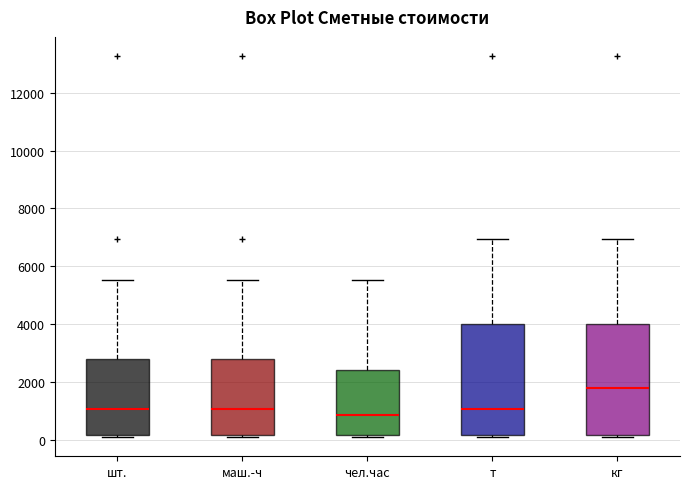

Which box has the highest median line?

кг